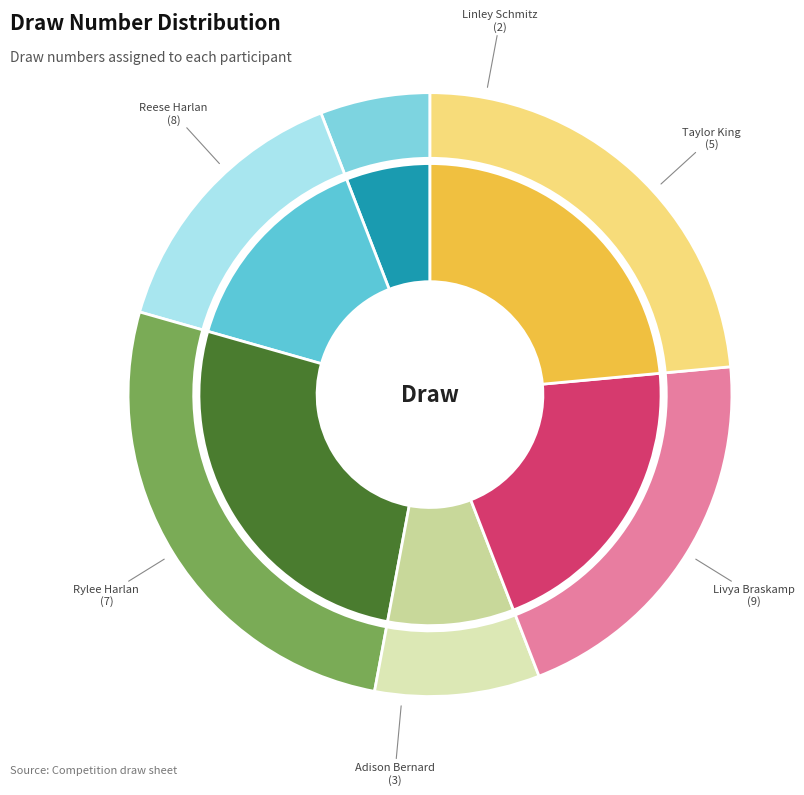

How many slices are in this pie chart?

6